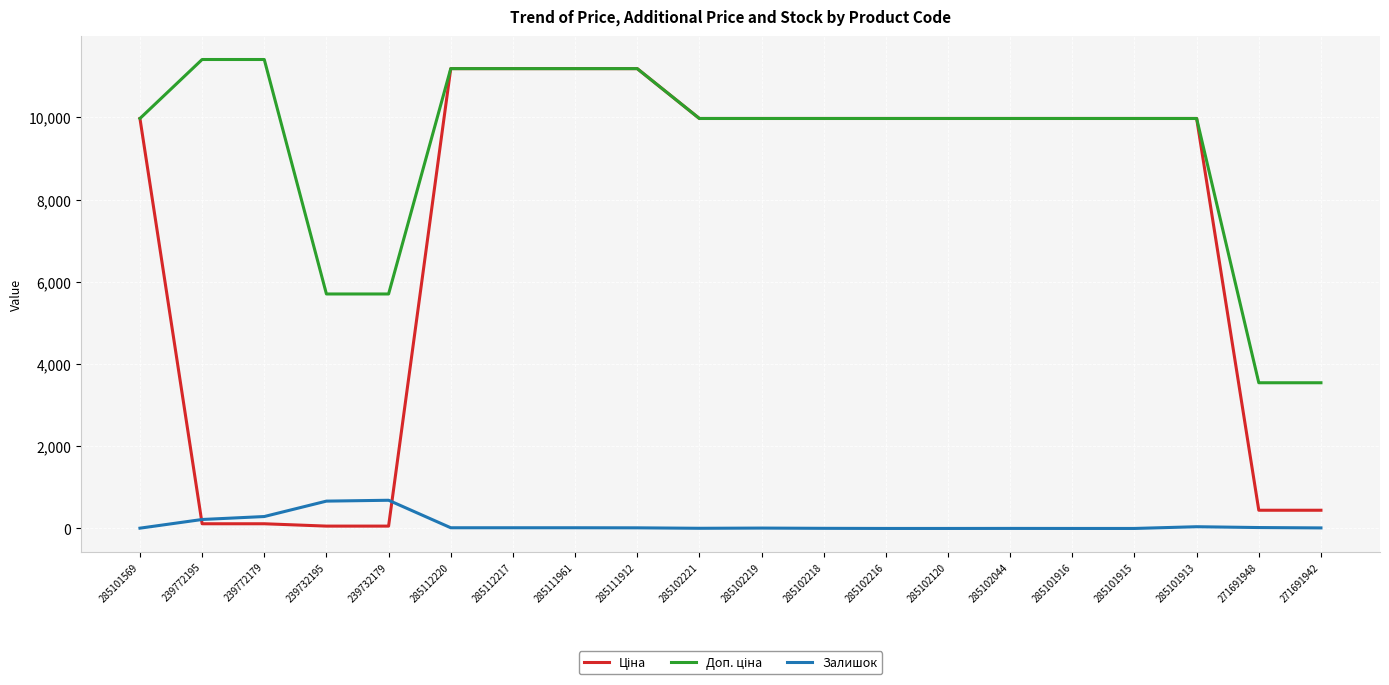

True or false: Доп. ціна and Ціна cross at least once.

False